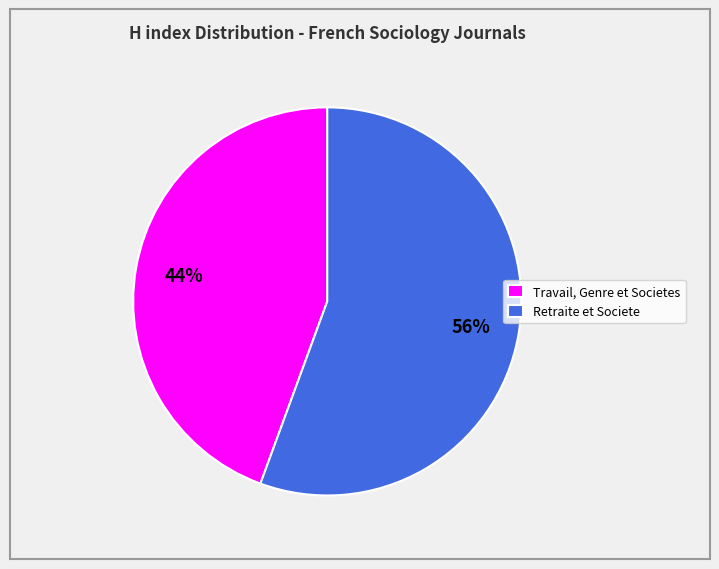

Which category accounts for the majority?

Retraite et Societe